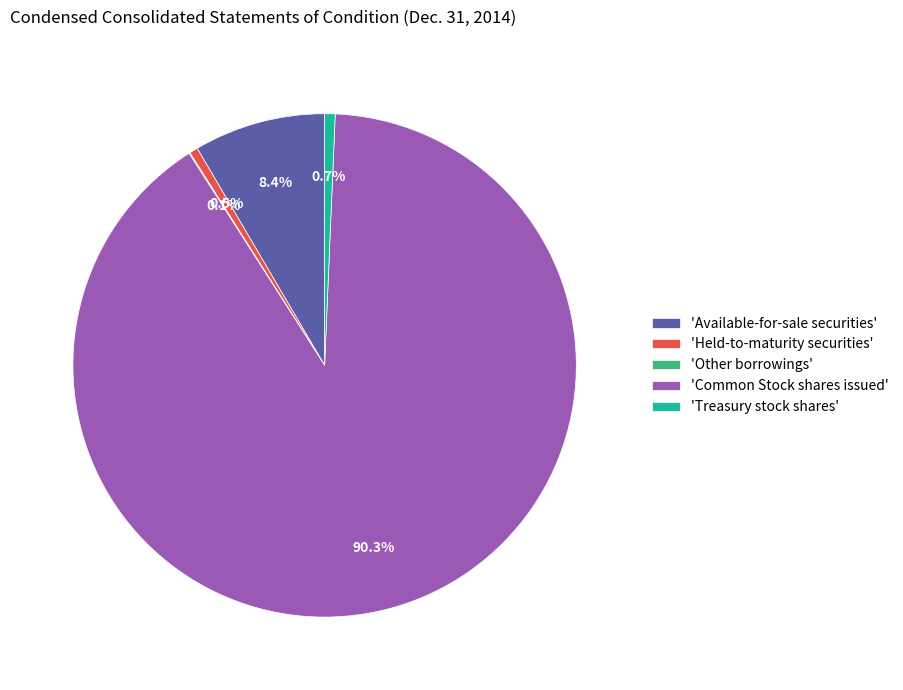

Which slice is the largest?

'Common Stock shares issued'